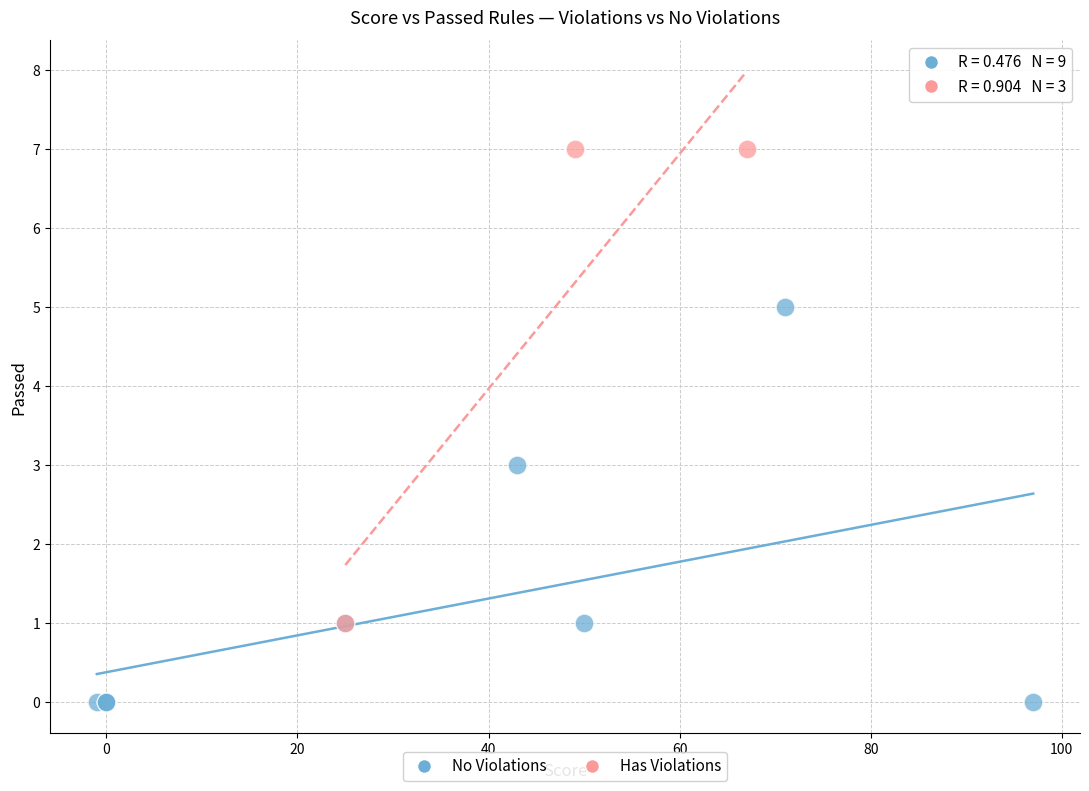

Which series reaches the minimum Y coordinate?

No Violations